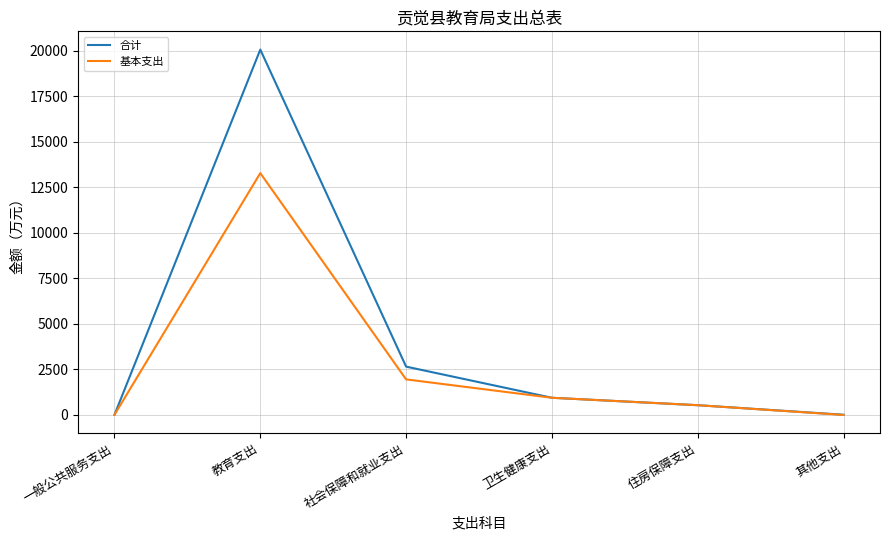

True or false: 合计 has more than 2 points higher than both neighbors.

False